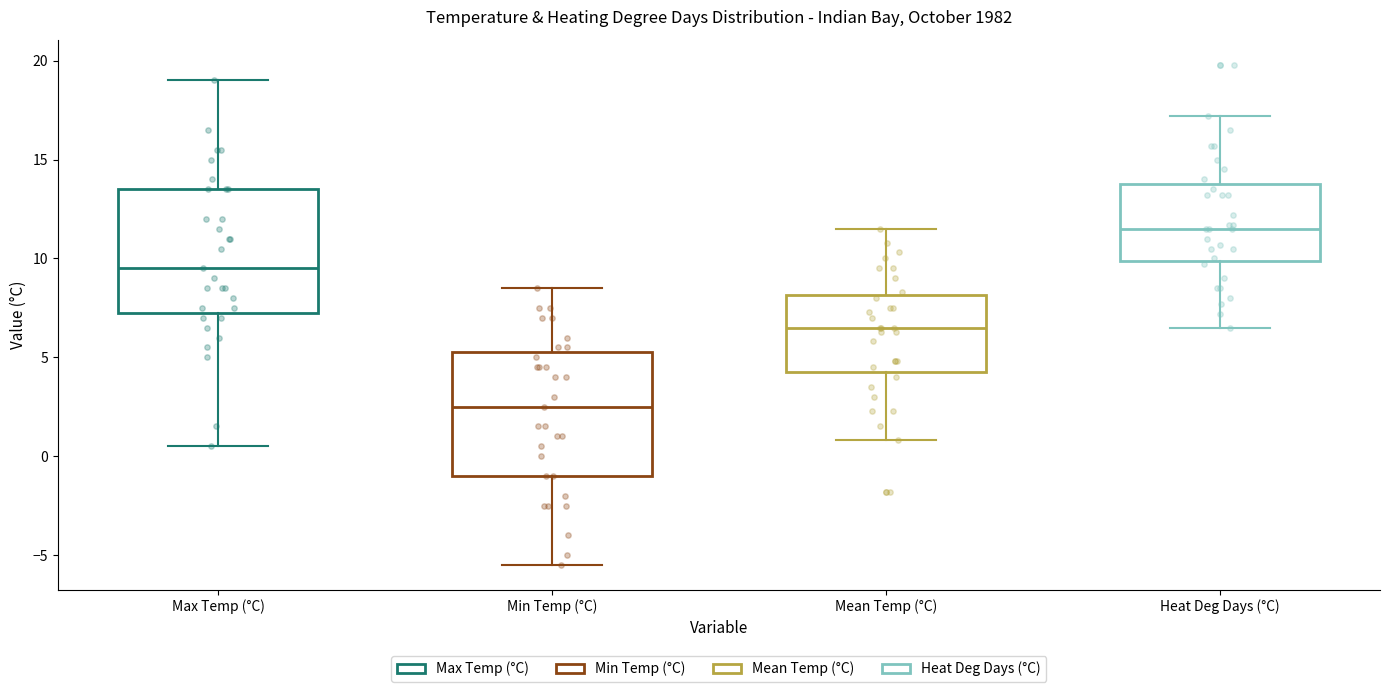

Reading left to right, read every box against the y-axis: the position of its median line, the range the box covers, and the ends of its whiskers. The values are not printed on the chart, so give them approximately, as read against the axis.

Max Temp (°C): median 9.5, box 7.5 to 13.5, whiskers 0.5 to 19.0
Min Temp (°C): median 2.5, box -1.0 to 5.5, whiskers -5.5 to 8.5
Mean Temp (°C): median 6.5, box 4.5 to 8.0, whiskers 1.0 to 11.5
Heat Deg Days (°C): median 11.5, box 10.0 to 14.0, whiskers 6.5 to 17.0